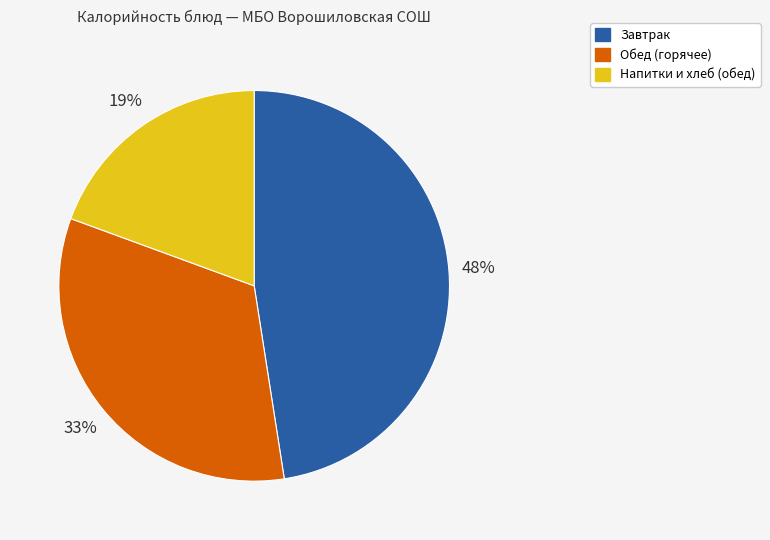

Does any single category account for the majority?

No